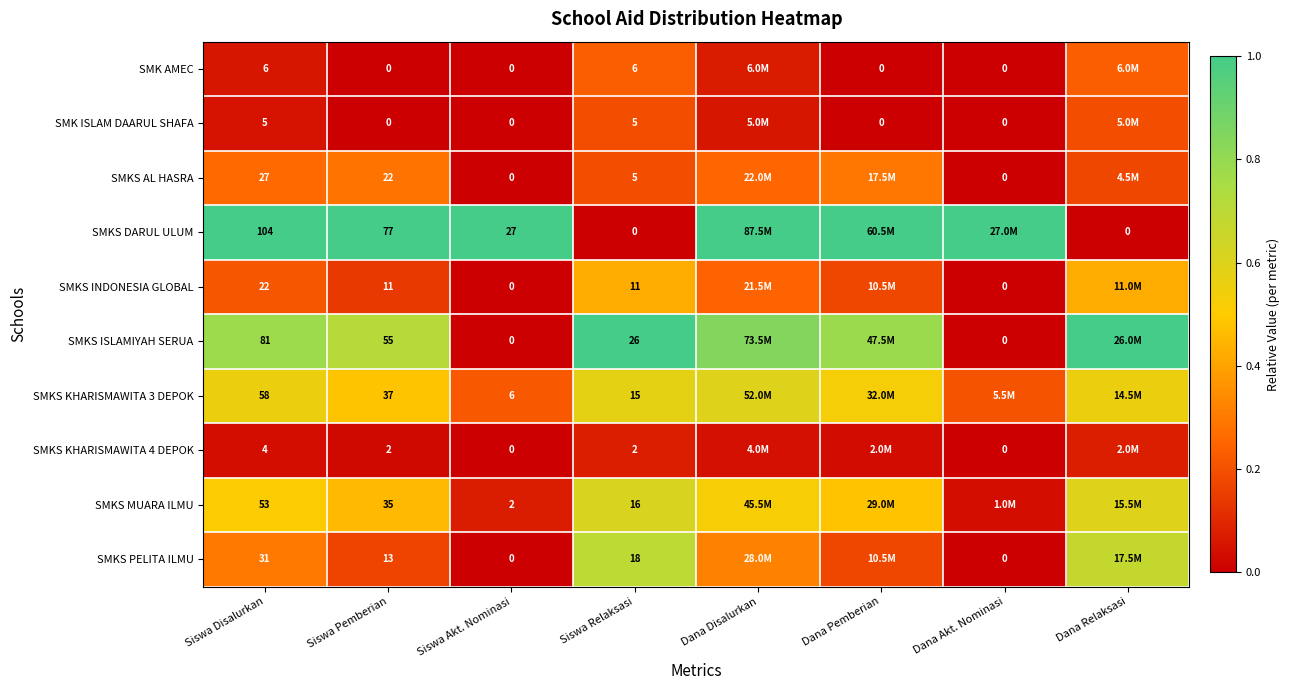

Which series changed the most between Siswa Disalurkan and Siswa Relaksasi?

SMKS DARUL ULUM